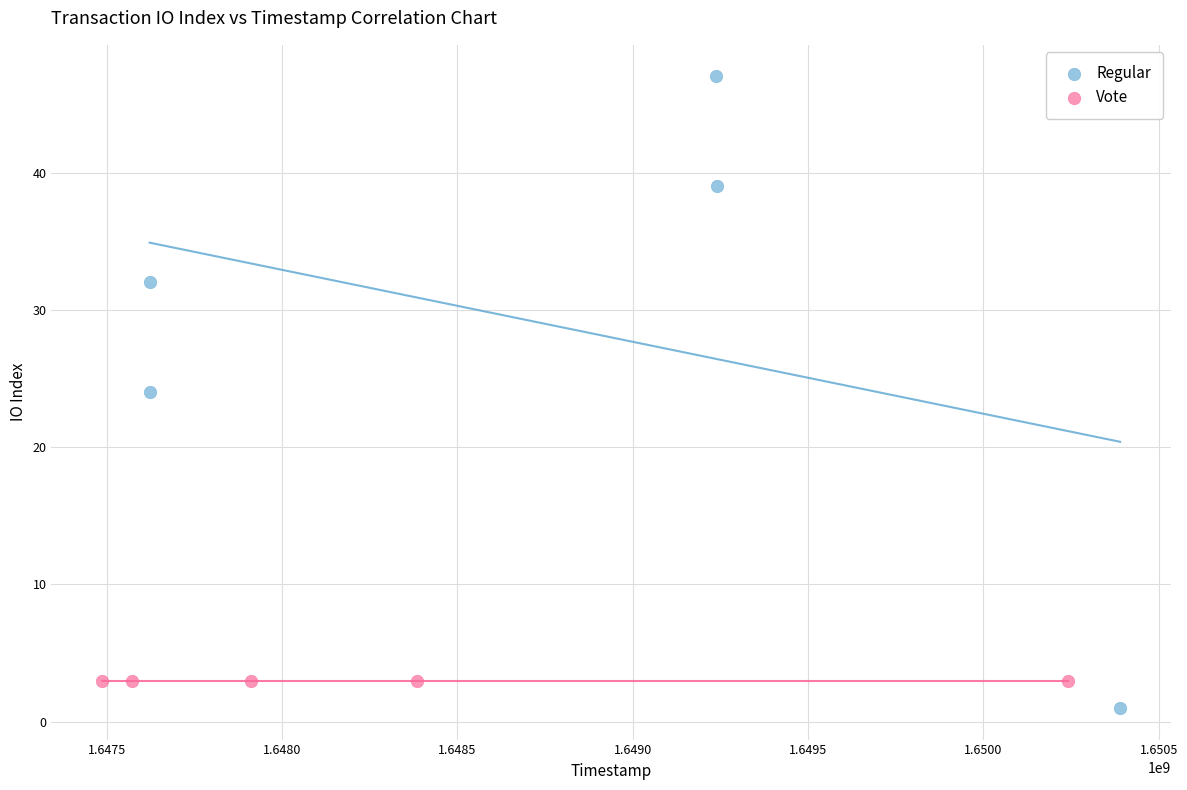

Which series reaches the maximum Y coordinate?

Regular